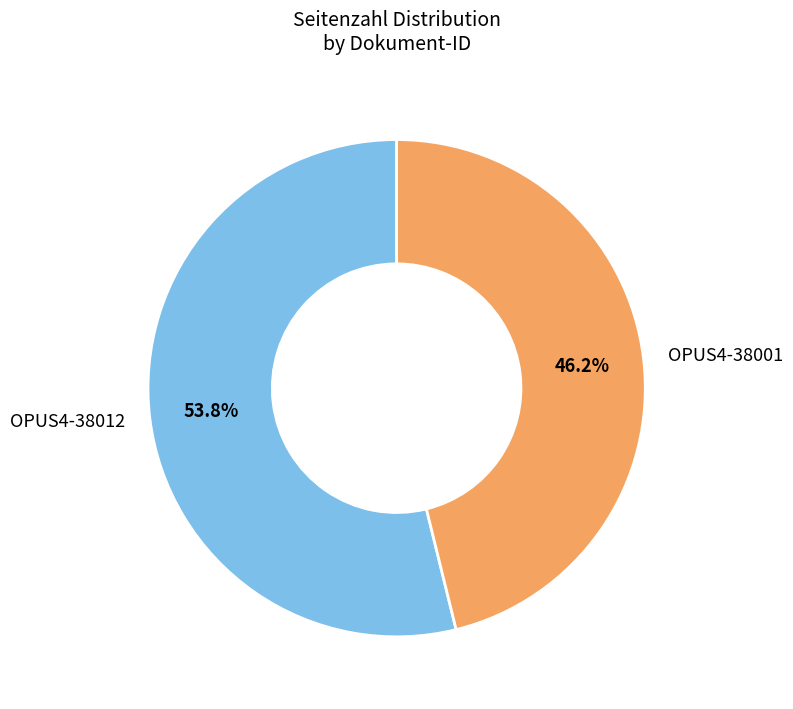

To the nearest percent, what is the difference between the largest and smallest slice percentages?

8%